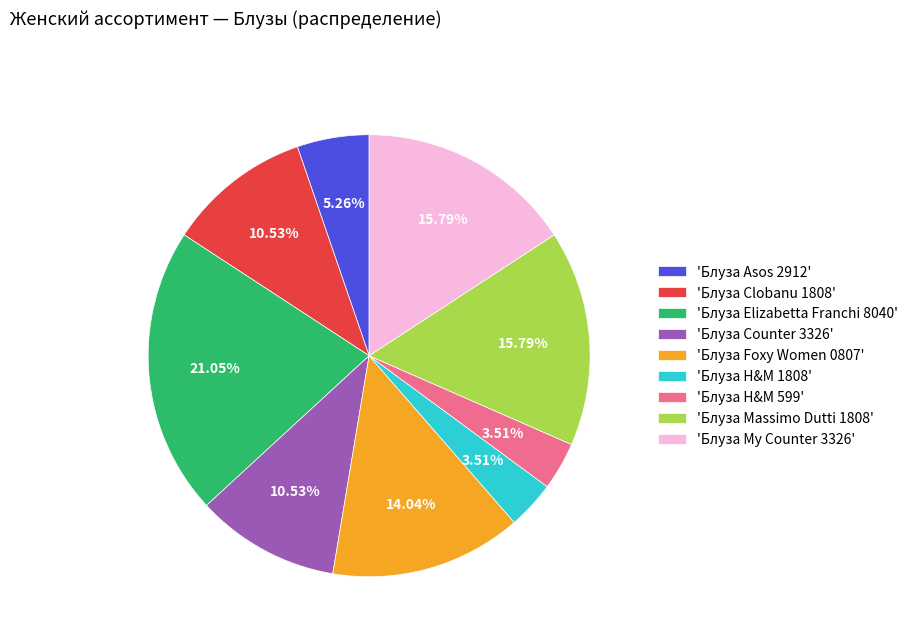

Is there a majority slice in this chart?

No